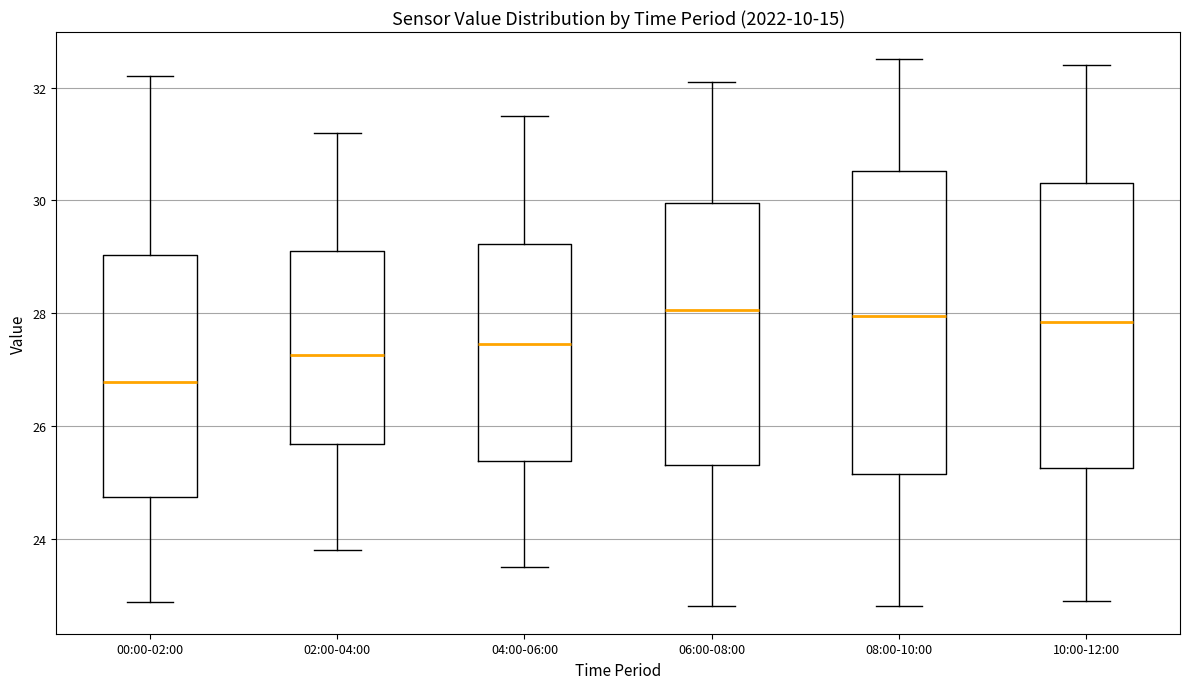

Reading left to right, transcribe this box plot: for each box, give where its median line is, the range the box spans, and where its two whiskers end, as read against the y-axis. The values are not printed on the chart, so give them approximately, as read against the axis.

00:00-02:00: median 26.8, box 24.8 to 29.0, whiskers 22.8 to 32.2
02:00-04:00: median 27.2, box 25.6 to 29.2, whiskers 23.8 to 31.2
04:00-06:00: median 27.4, box 25.4 to 29.2, whiskers 23.6 to 31.6
06:00-08:00: median 28.0, box 25.4 to 30.0, whiskers 22.8 to 32.2
08:00-10:00: median 28.0, box 25.2 to 30.6, whiskers 22.8 to 32.6
10:00-12:00: median 27.8, box 25.2 to 30.4, whiskers 23.0 to 32.4